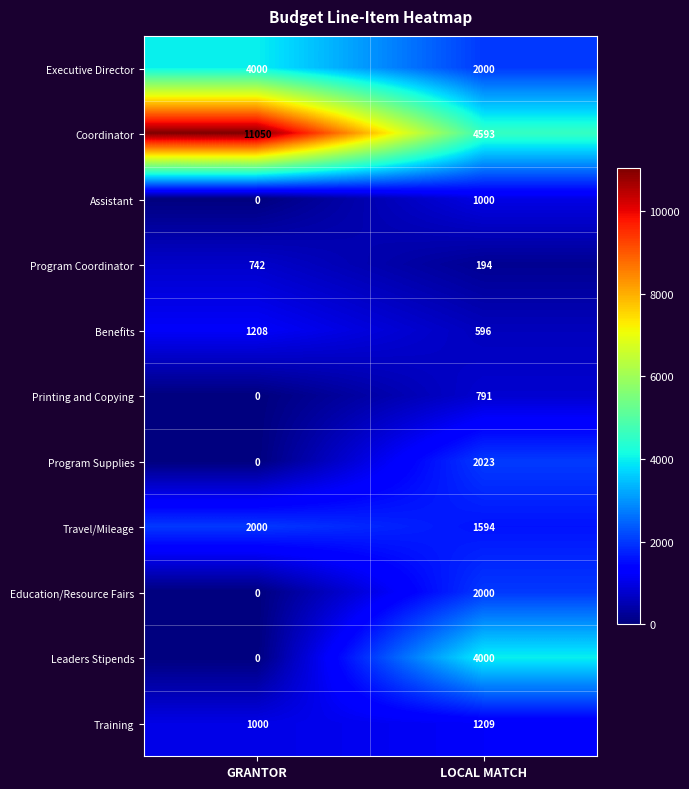

Read the Leaders Stipends value at LOCAL MATCH.

4000